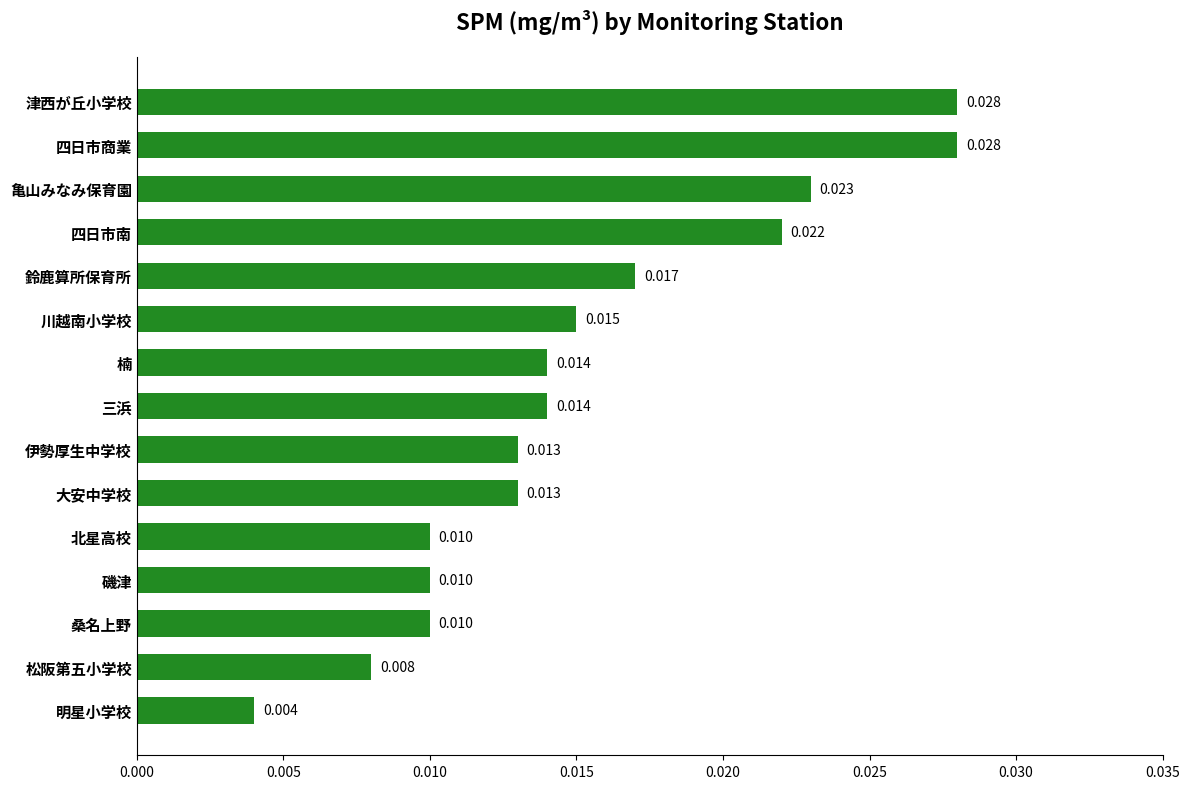

How many distinct data groups are displayed?

1